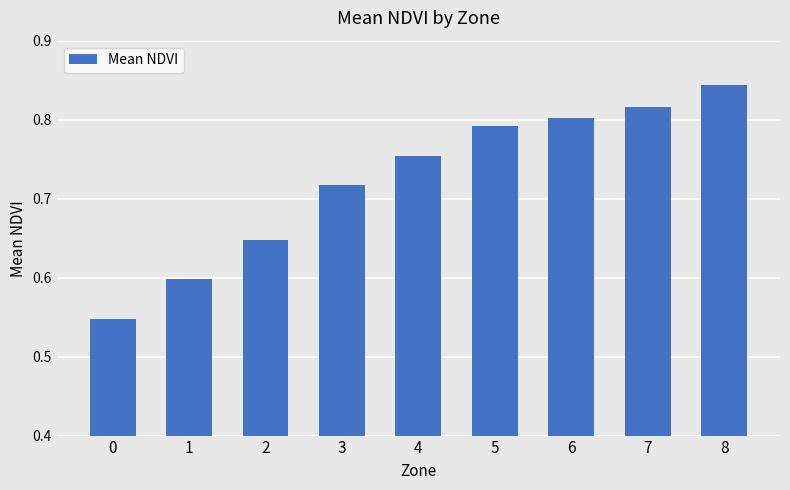

What is the difference between the second highest and second lowest values?

0.2